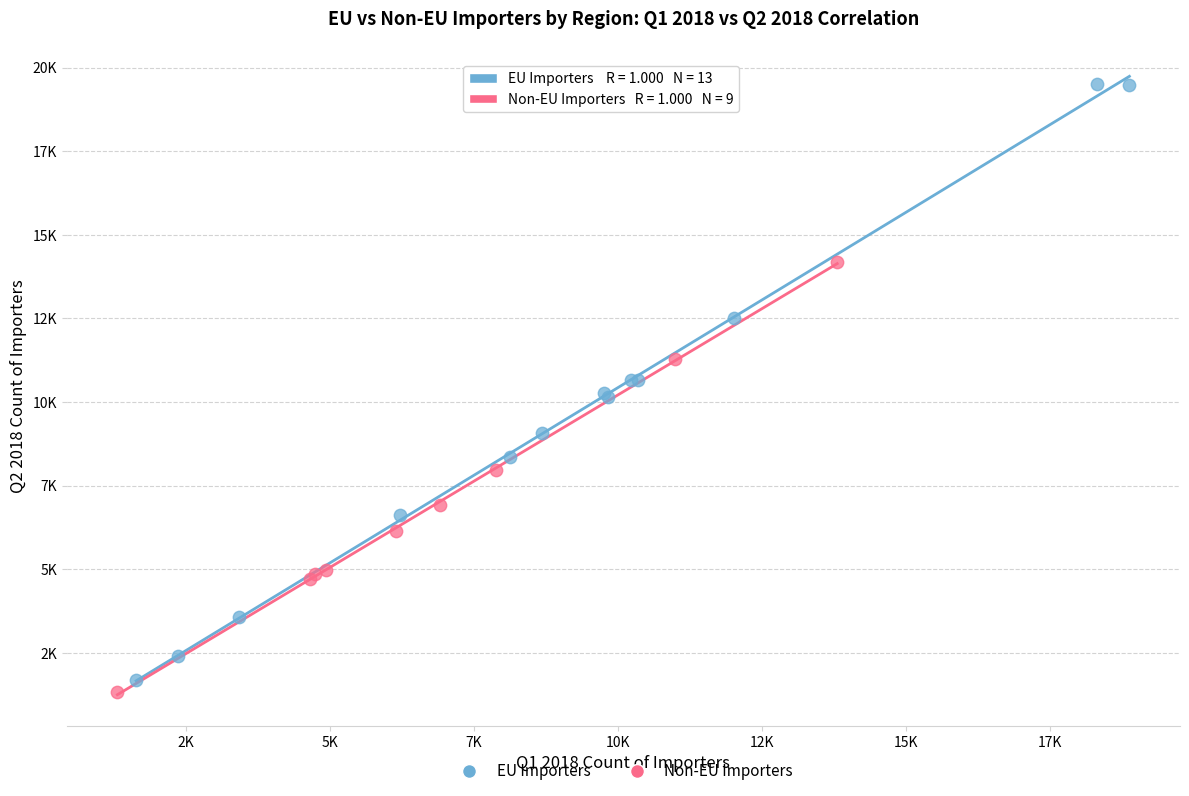

Which series reaches the maximum Y coordinate?

EU Importers